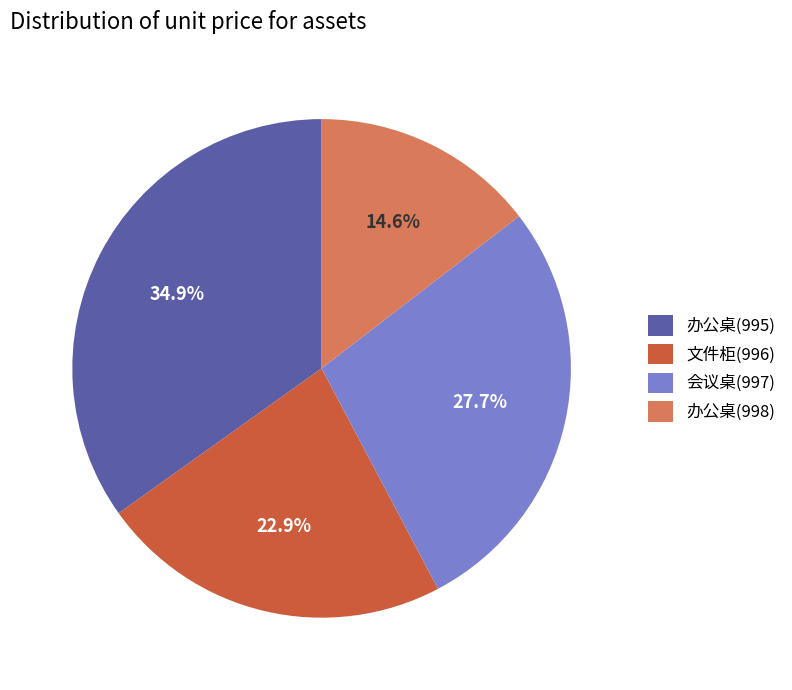

Is there any slice that represents more than half of the pie?

No